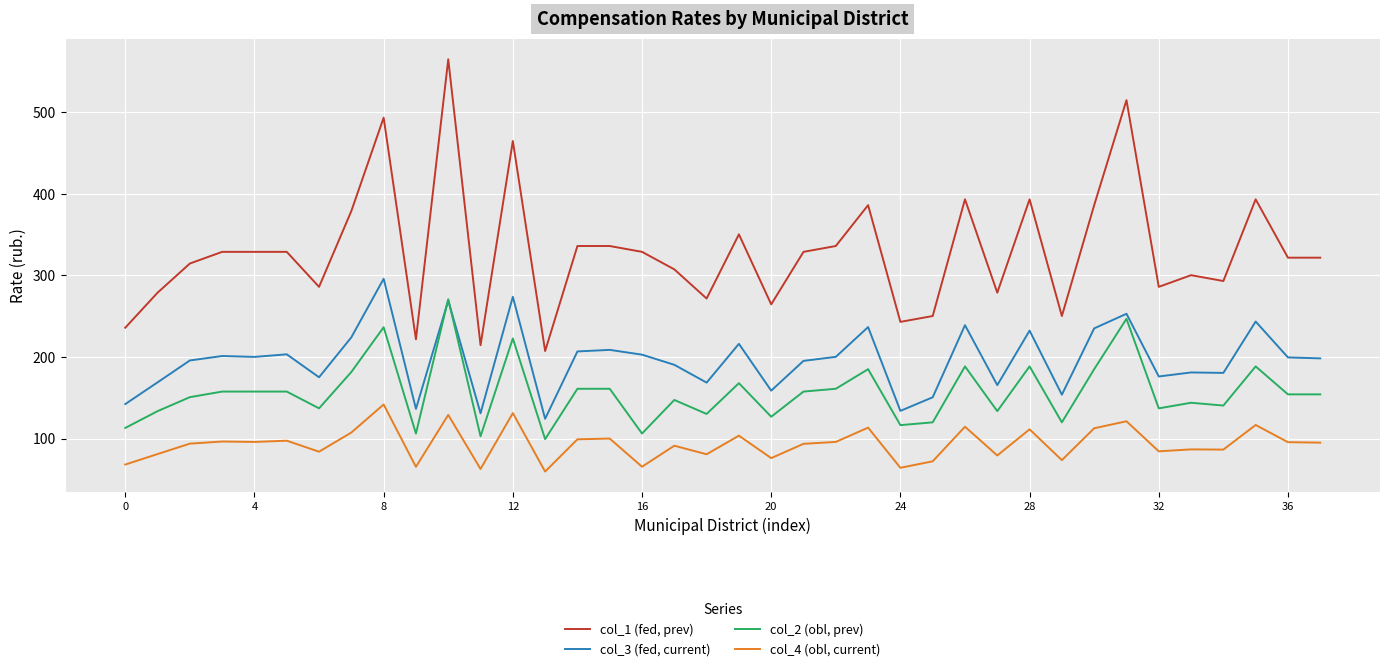

True or false: col_1 (fed, prev) and col_3 (fed, current) cross at least once.

False